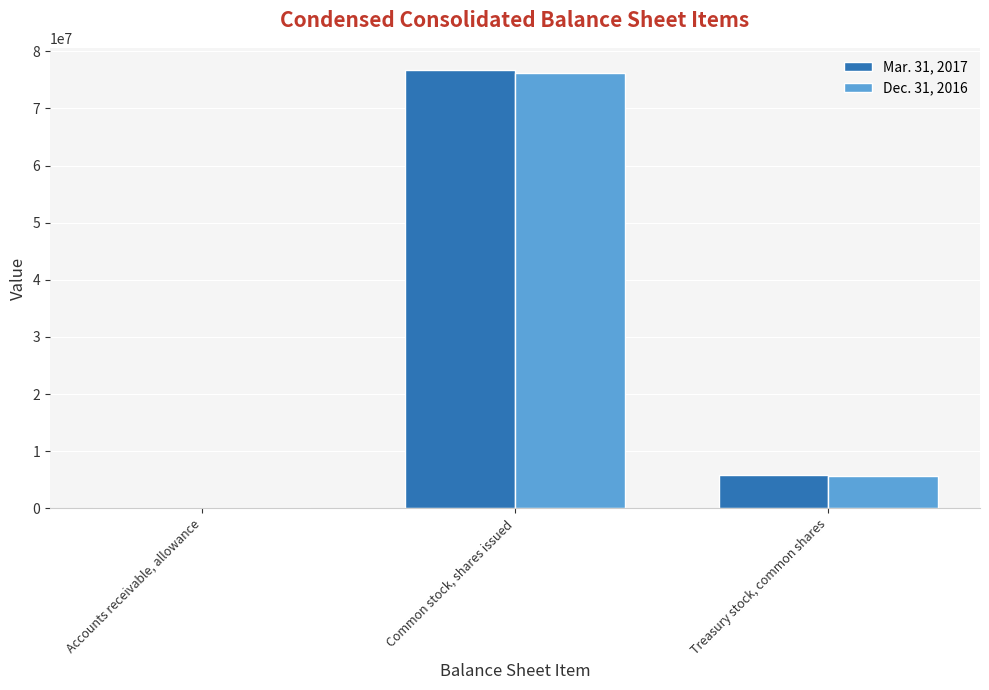

Does the chart contain stacked bars?

No